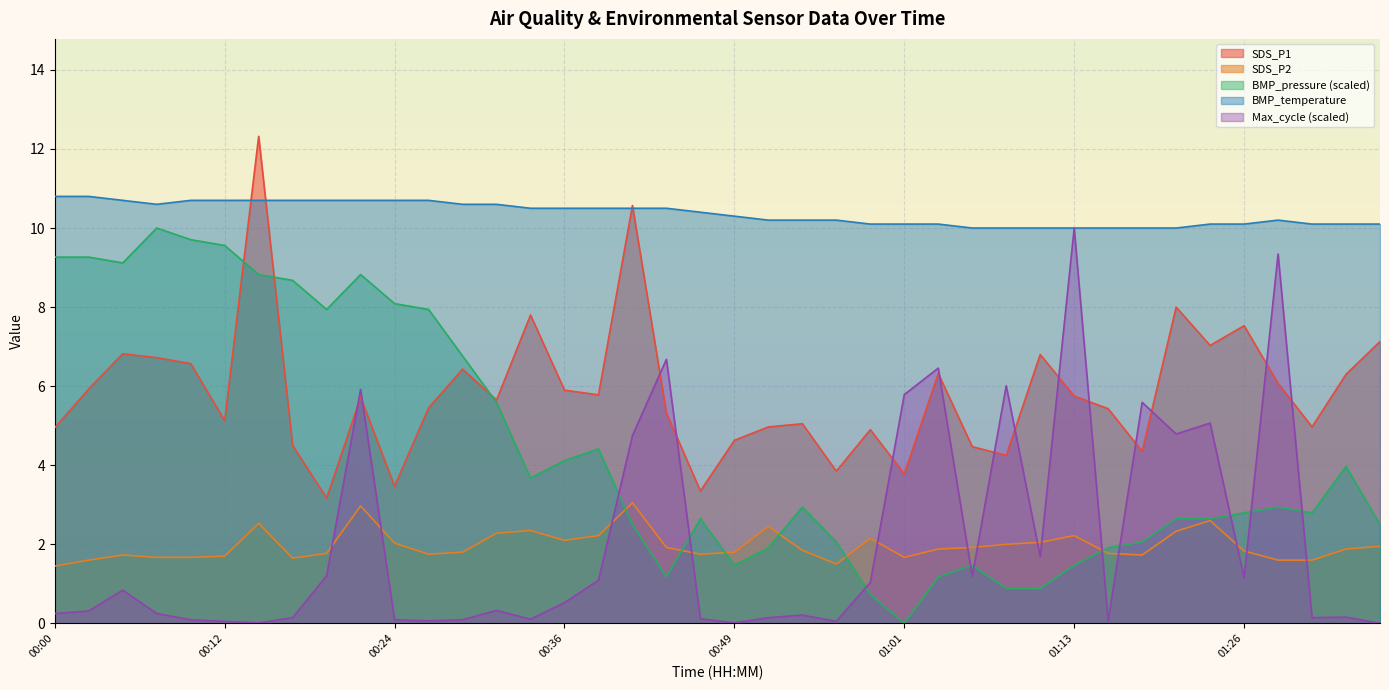

What is the difference between the highest and lowest values at 01:31?

3.4